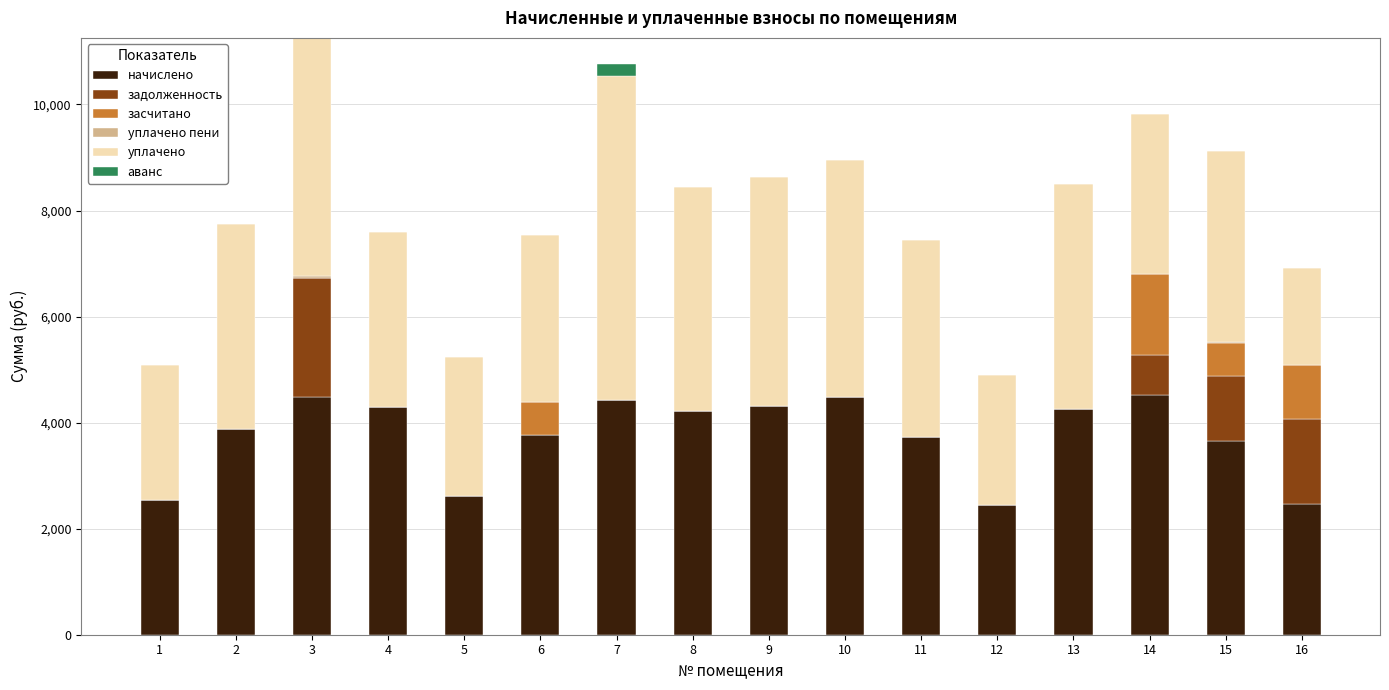

What is the total value across all series at 5?

5233.0